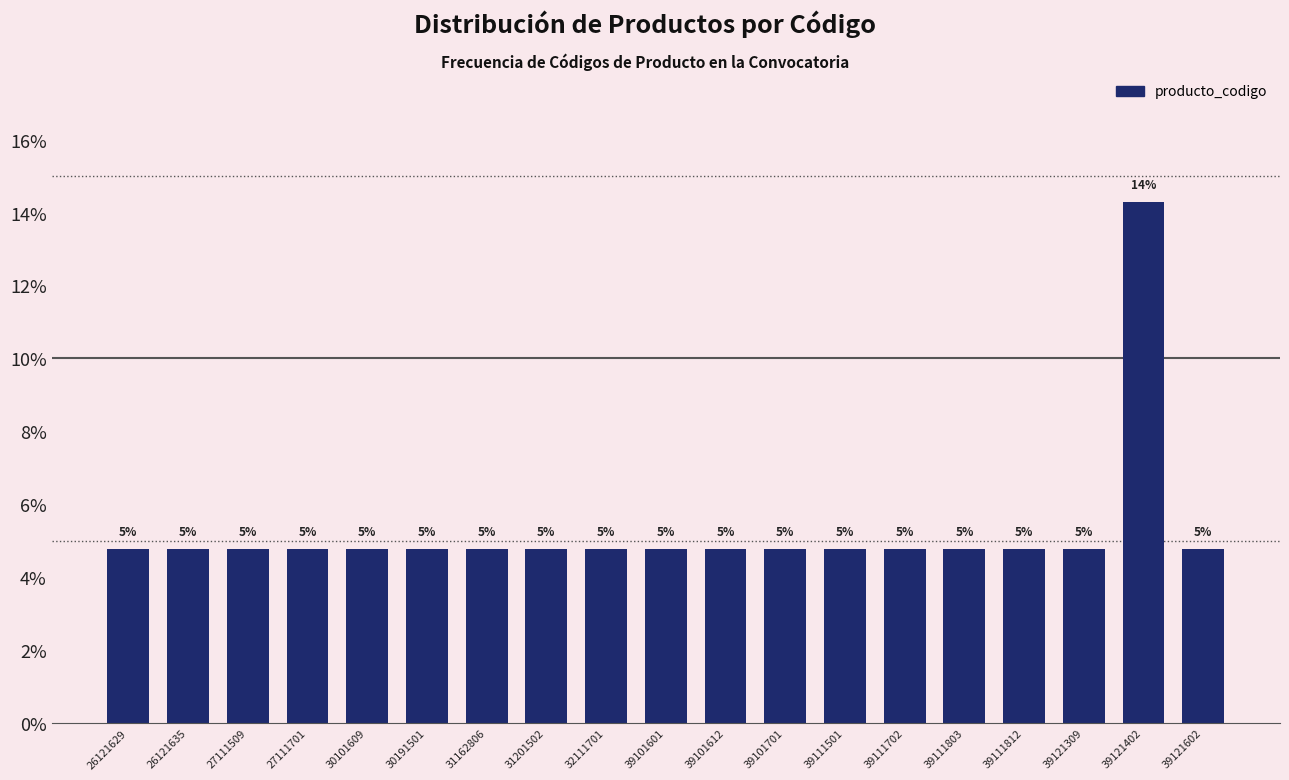

Does the chart contain any negative values?

No